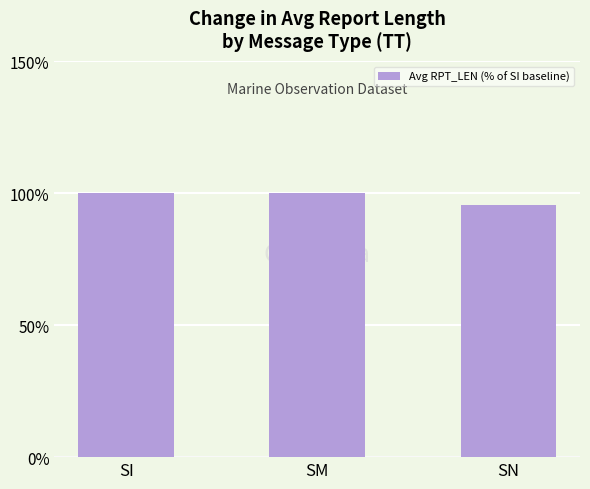

What is the difference between the values at SN and SM?

4.5